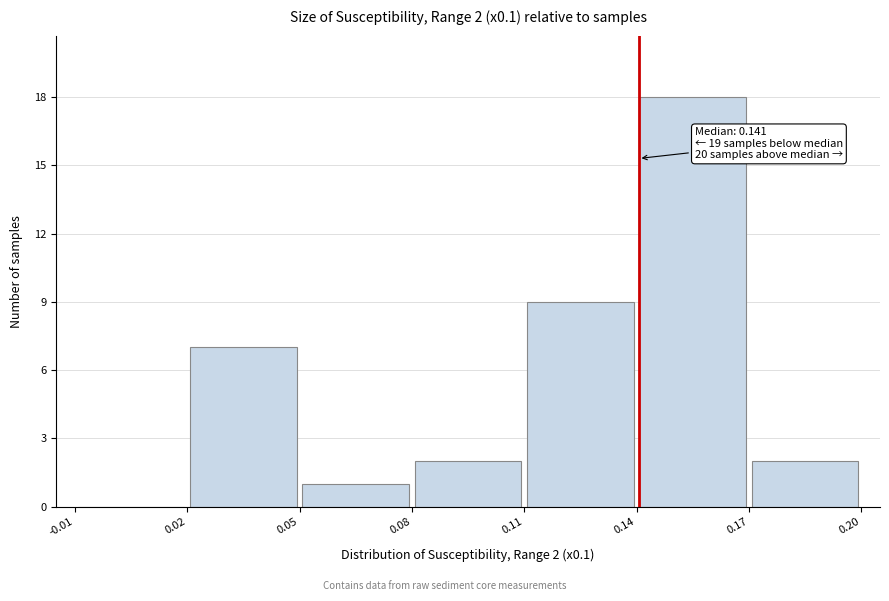

Over which range of the x-axis is the bar tallest?

0.14 to 0.17